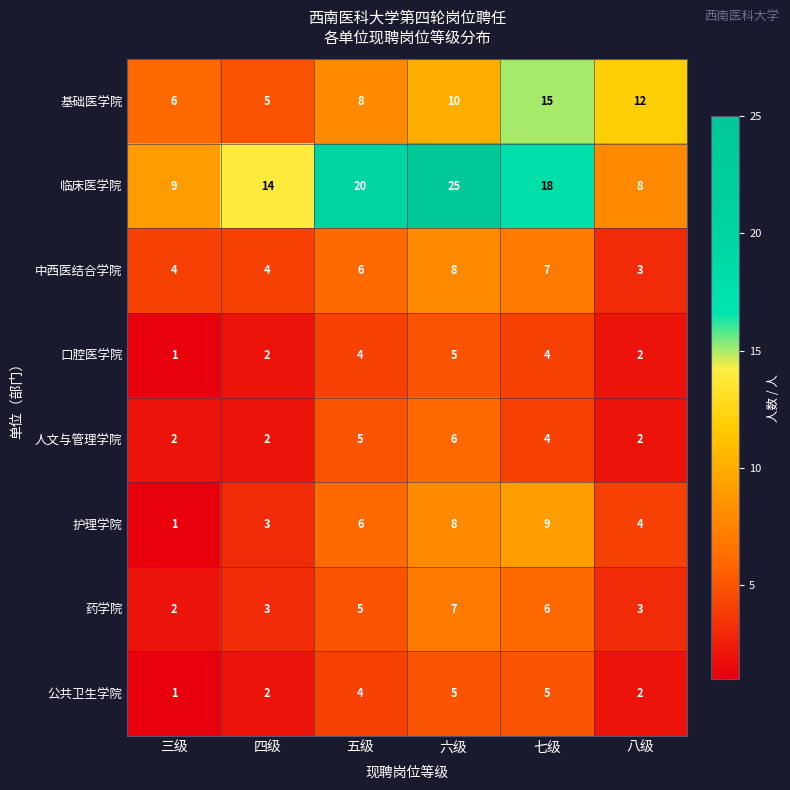

True or false: 护理学院 has a value of 14 at 七级.

False